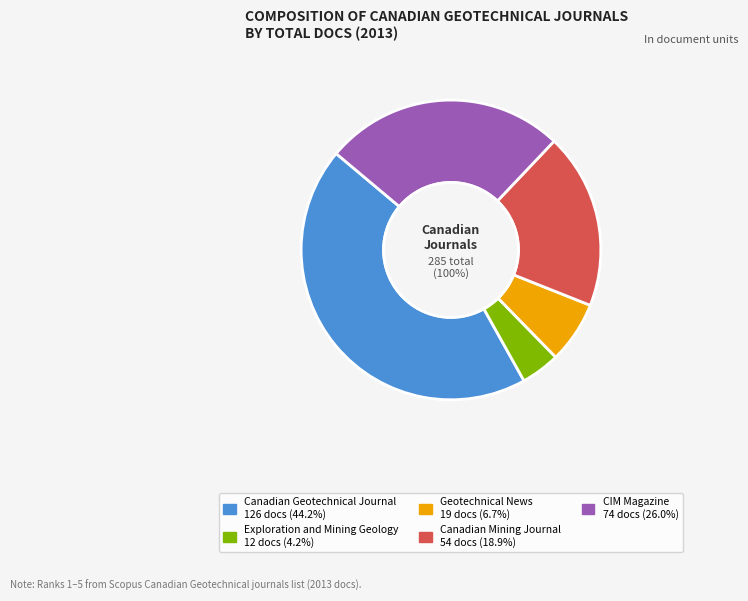

What is the change in value from Exploration and Mining Geology to Geotechnical News?

+7